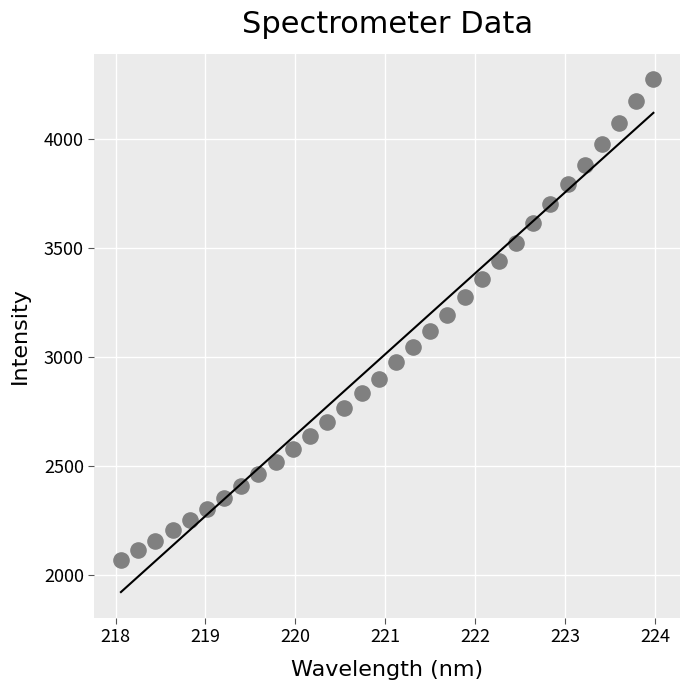

What is the range of X values (max minus min)?

5.9